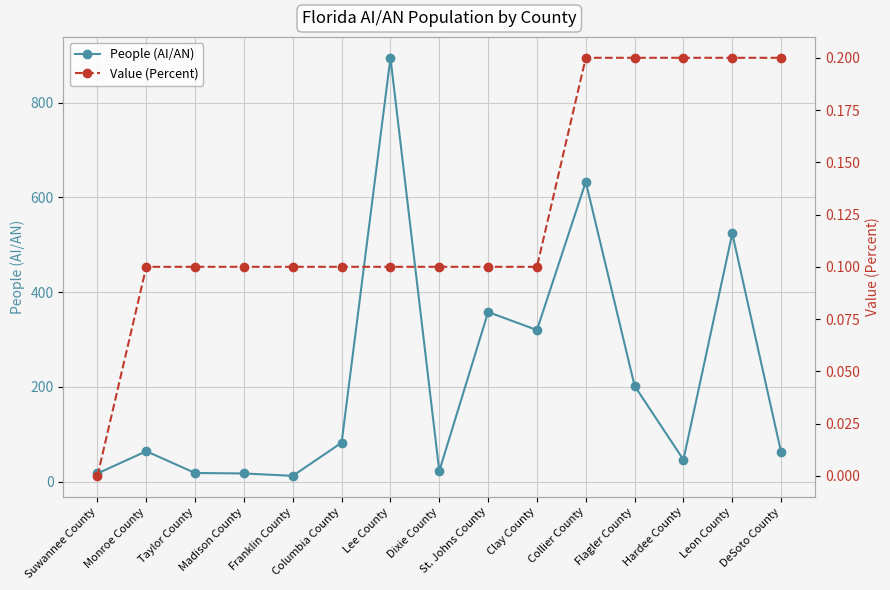

What is the difference between the second highest and second lowest values in the Value (Percent) series?

0.1